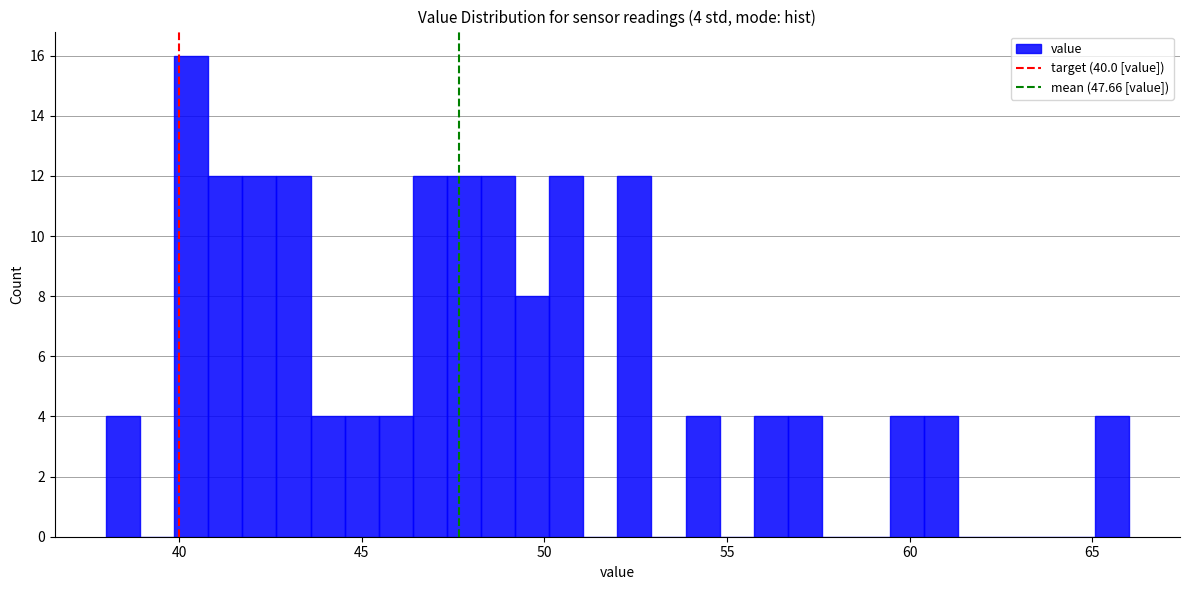

Read against the x-axis, roughly where is the centre of the tallest bar?

40.5